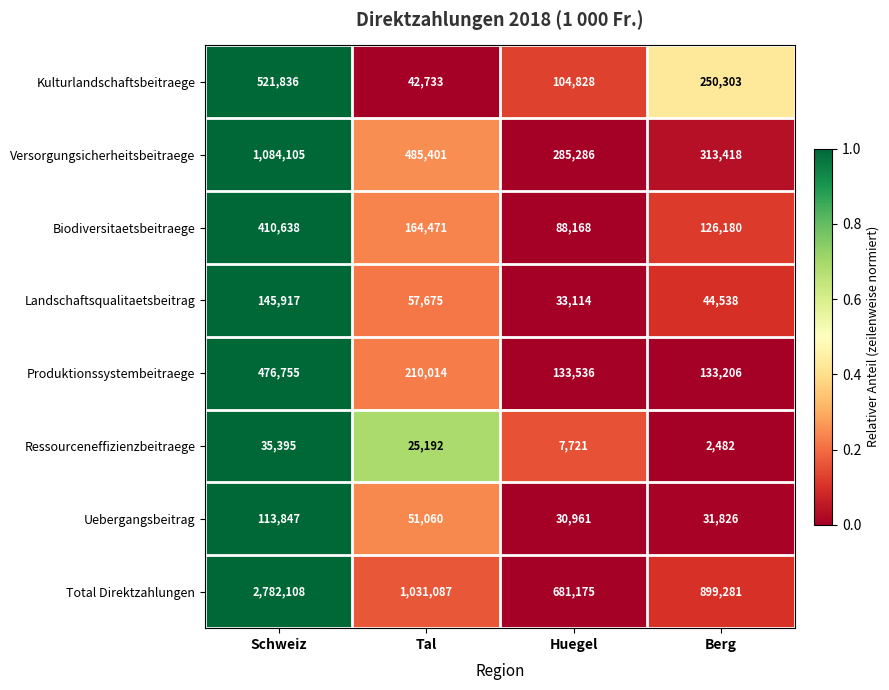

What is the sum of the Produktionssystembeitraege values at Berg and Huegel?

266742